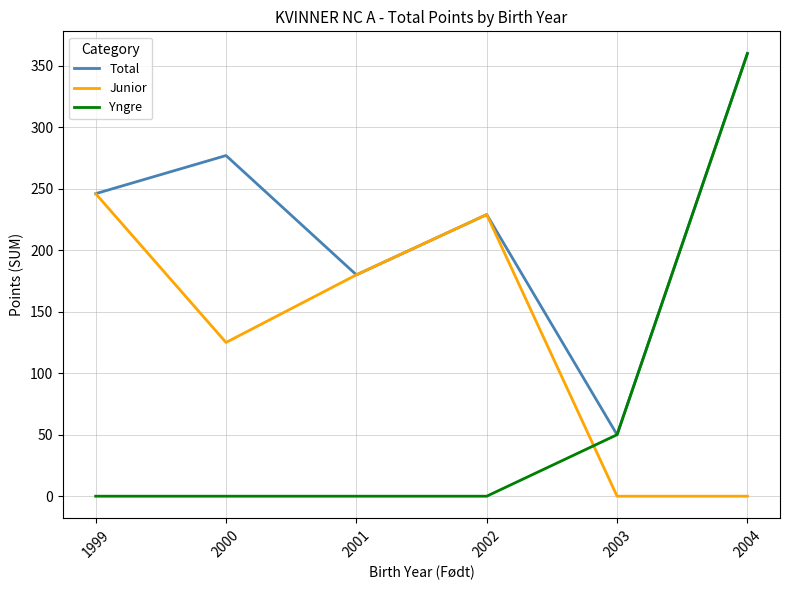

True or false: Yngre and Junior intersect in this chart.

True